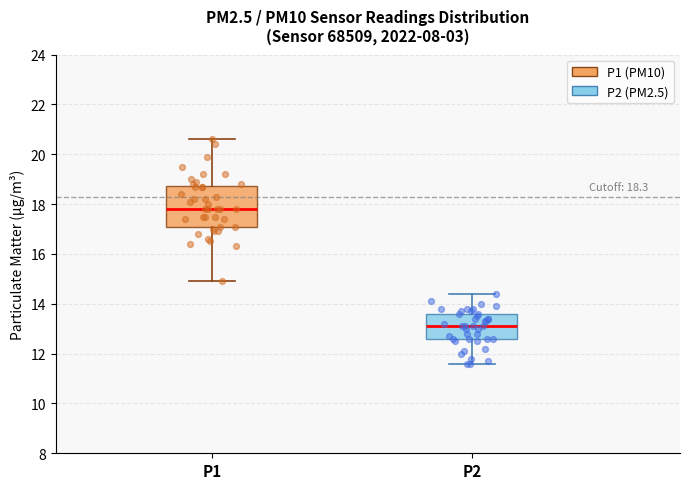

Which box's median line is the highest?

P1